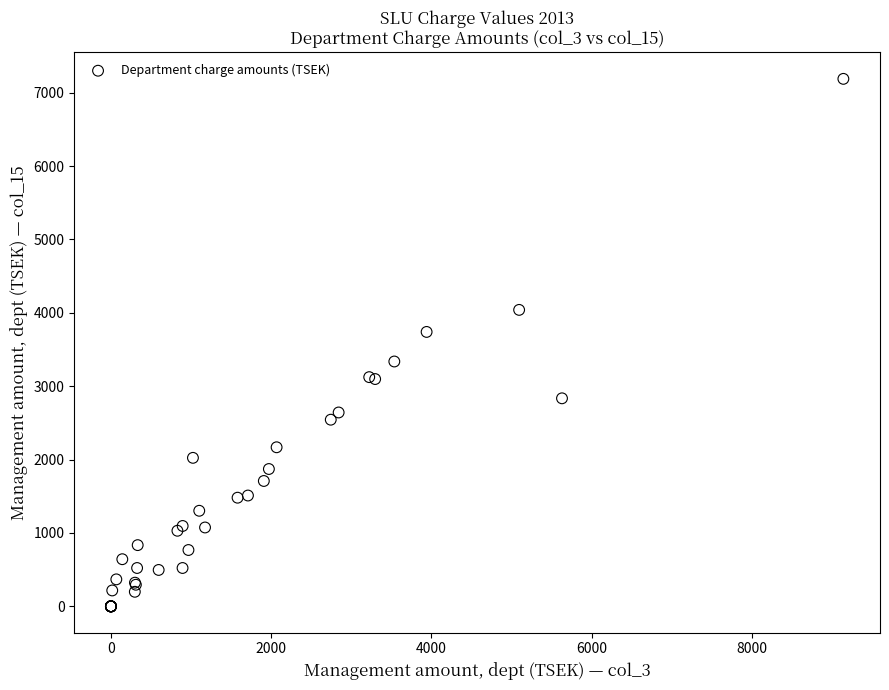

What Y value in the scatter plot is closest to 3594?

3739.6